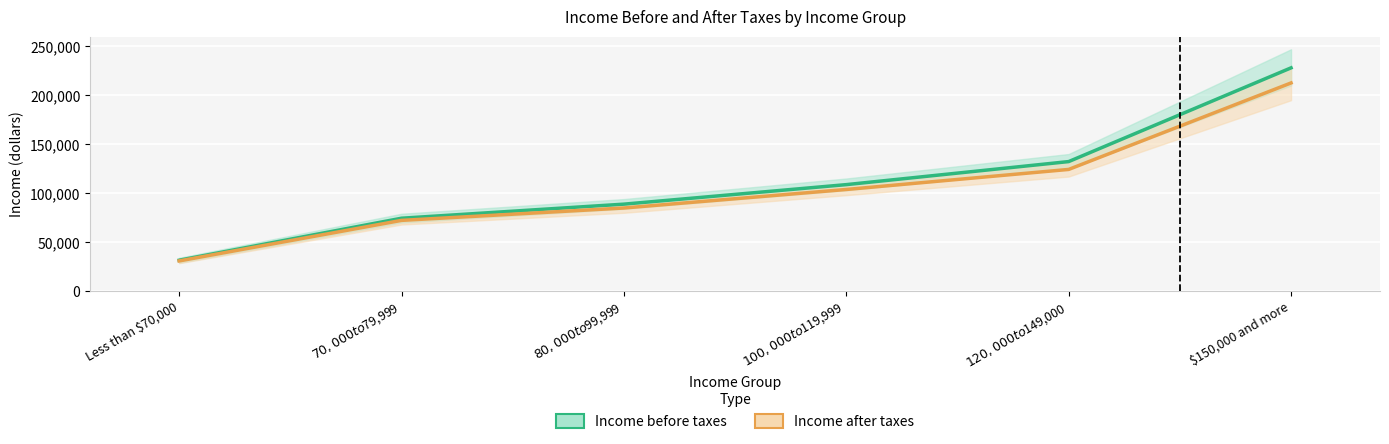

Which category has the lowest value in the Income after taxes series?

Less than $70,000